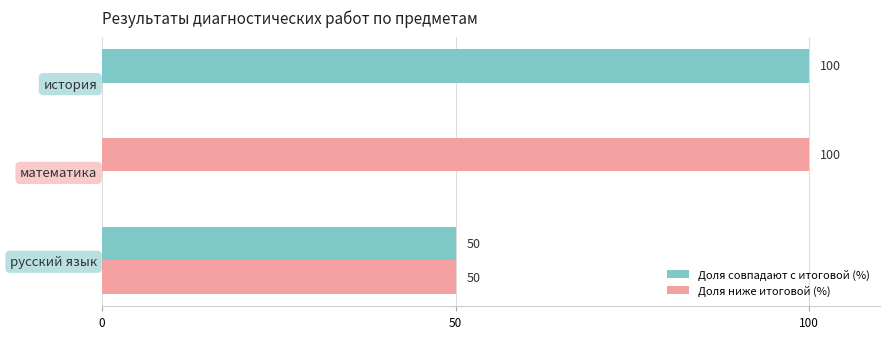

How many values in Доля ниже итоговой (%) are above zero?

1